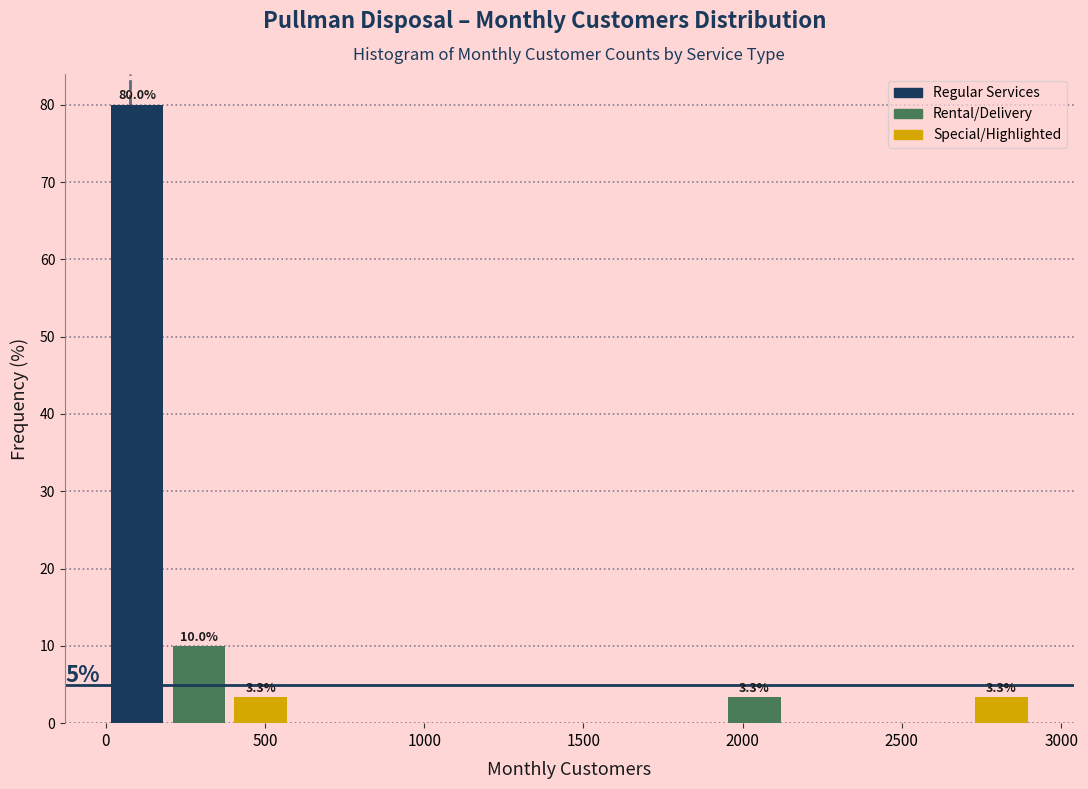

Around what value on the x-axis is the tallest bar? Give the approximate position of its centre, as read against the axis.

100